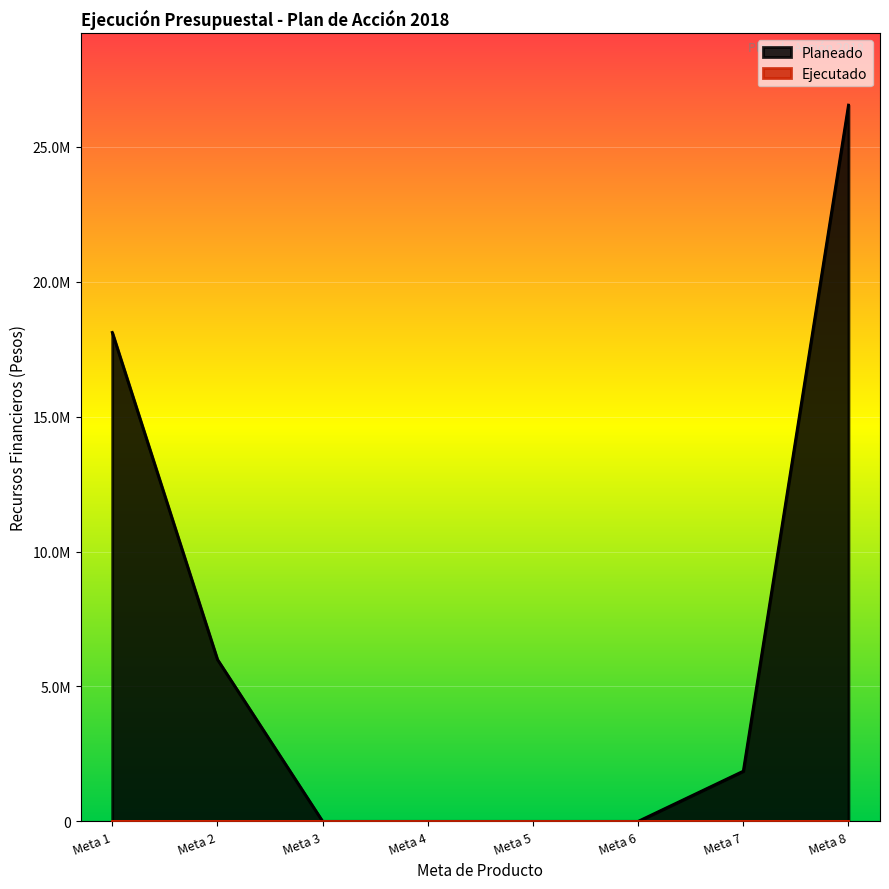

How many data points are less than 1860849?

4